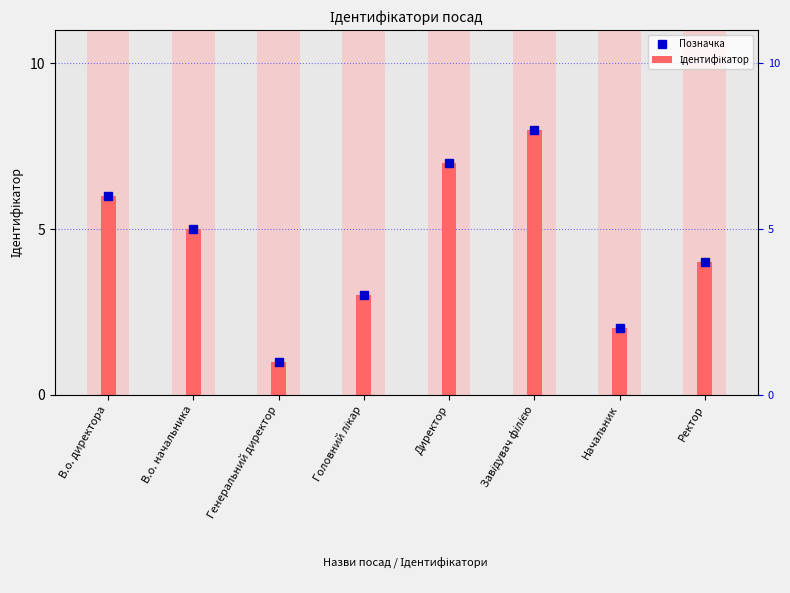

What is the total value across all series at Ректор?

8